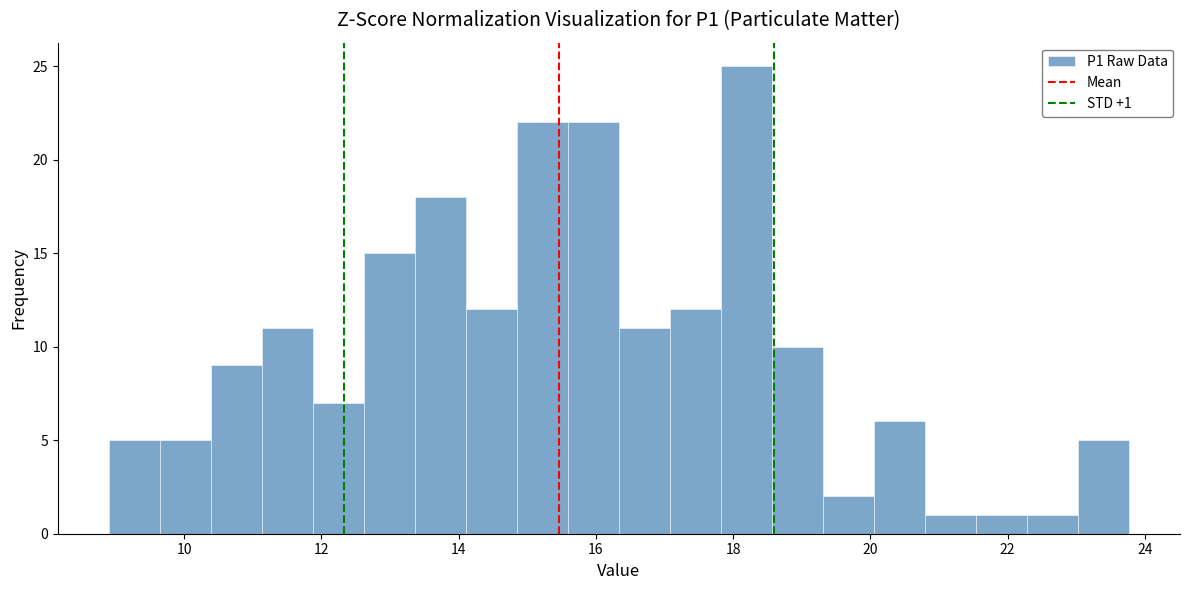

Around what value on the x-axis is the tallest bar? Give the approximate position of its centre, as read against the axis.

18.2